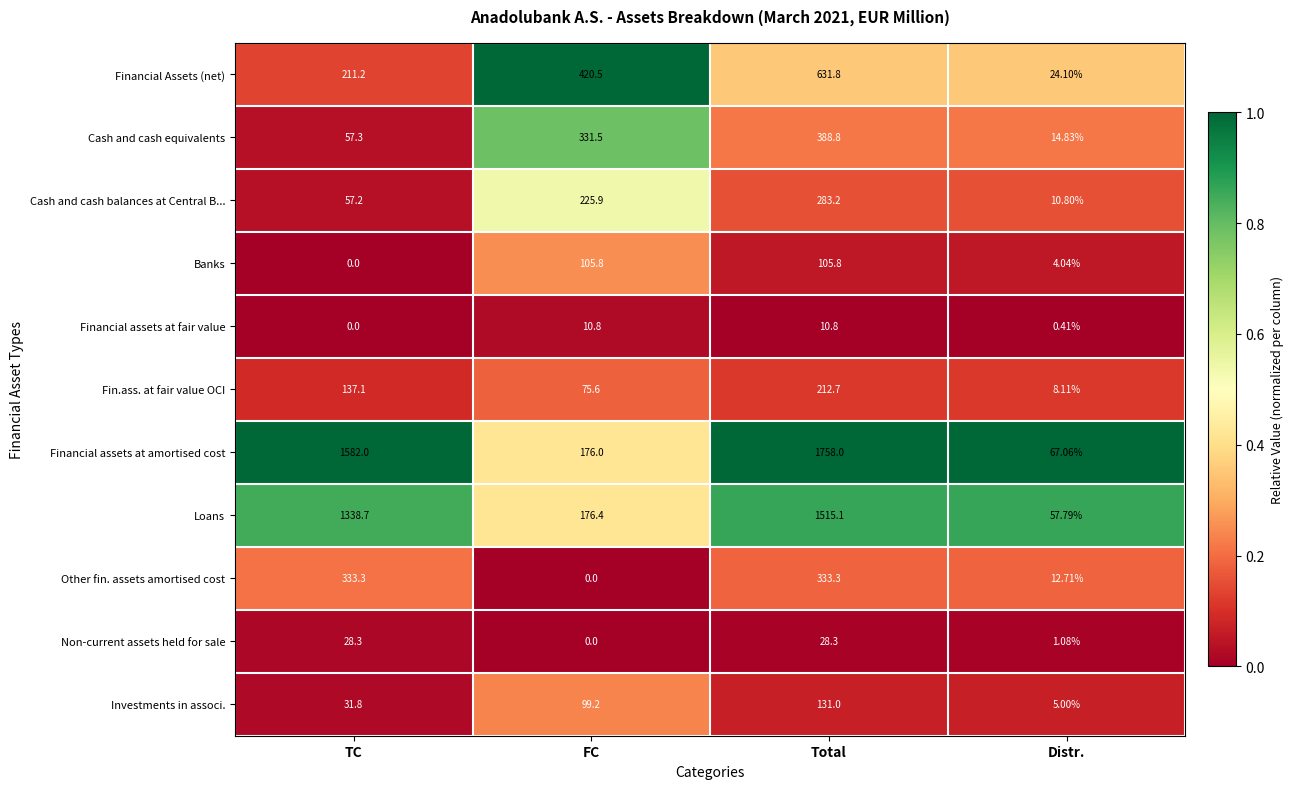

At which label is Investments in associ. closest to 68?

FC